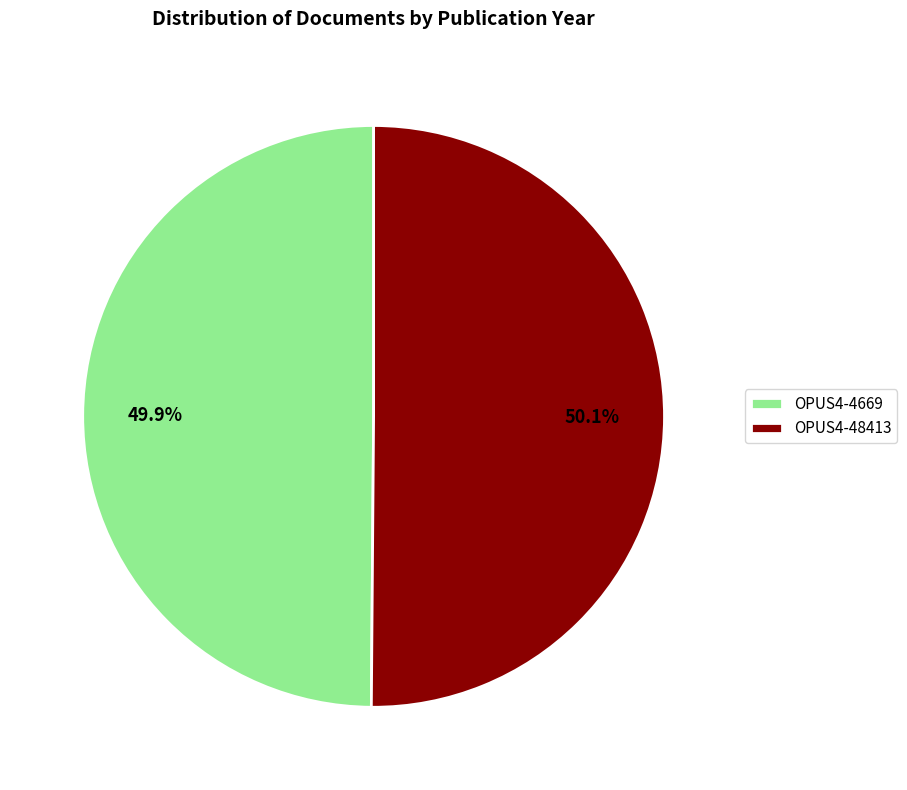

To the nearest percent, what percentage of the pie is OPUS4-48413?

50%